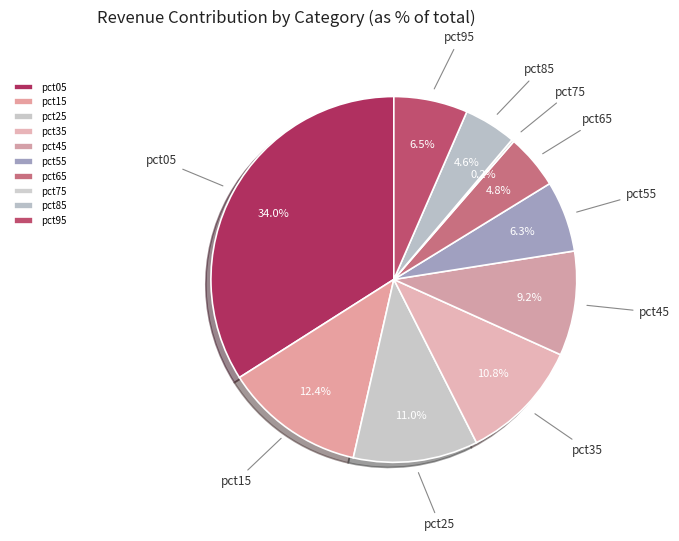

Is there a majority slice in this chart?

No